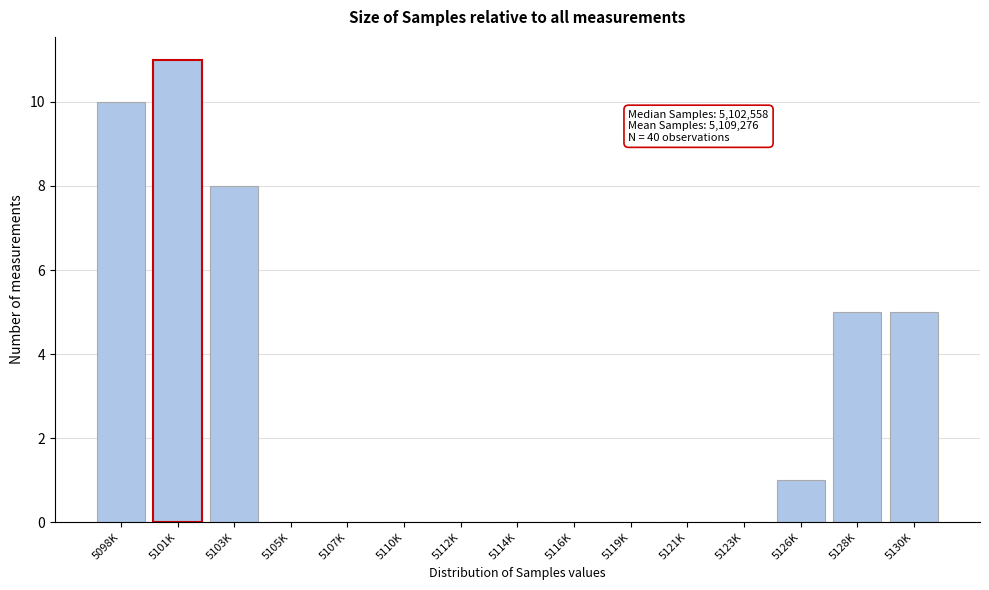

What is the change in value from 5123K to 5128K?

+5